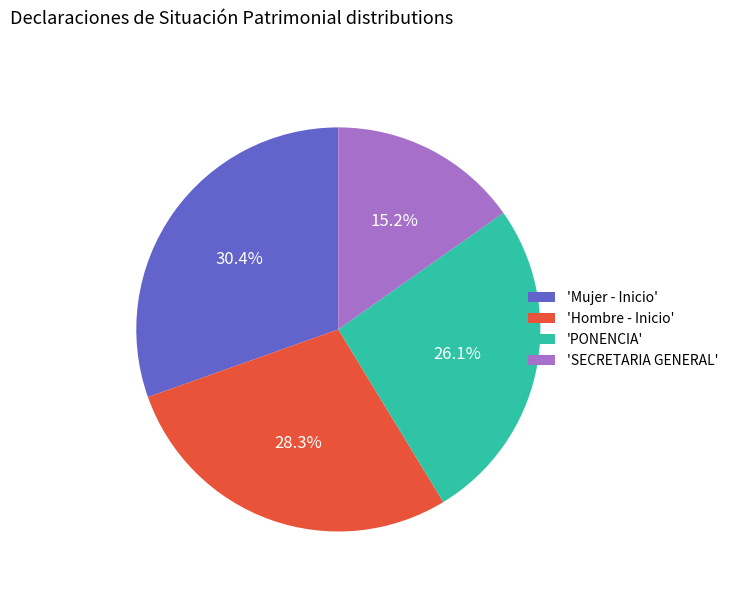

Rank the categories by value from lowest to highest.

'SECRETARIA GENERAL', 'PONENCIA', 'Hombre - Inicio', 'Mujer - Inicio'